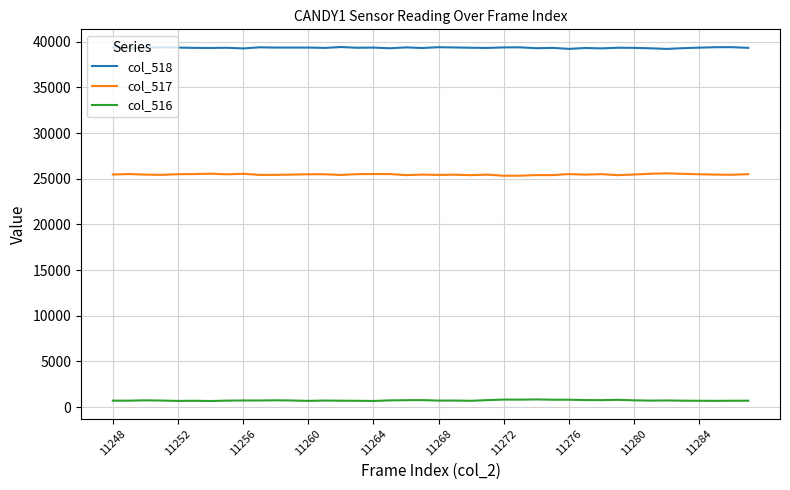

List the series in order of their overall mean, lowest first.

col_516, col_517, col_518